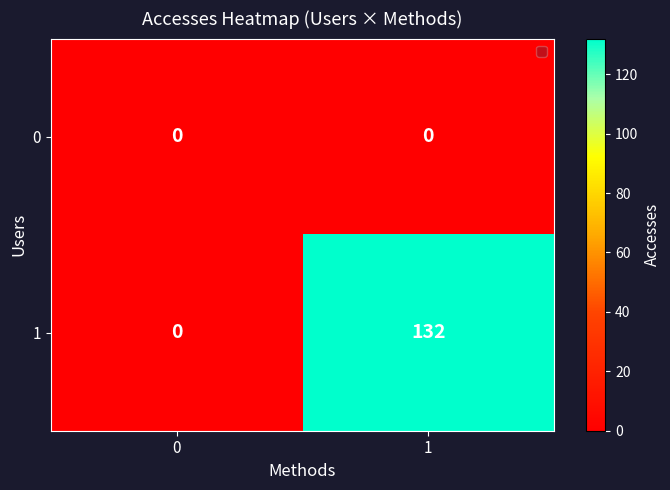

List the series in order of their peak value, highest first.

1, 0